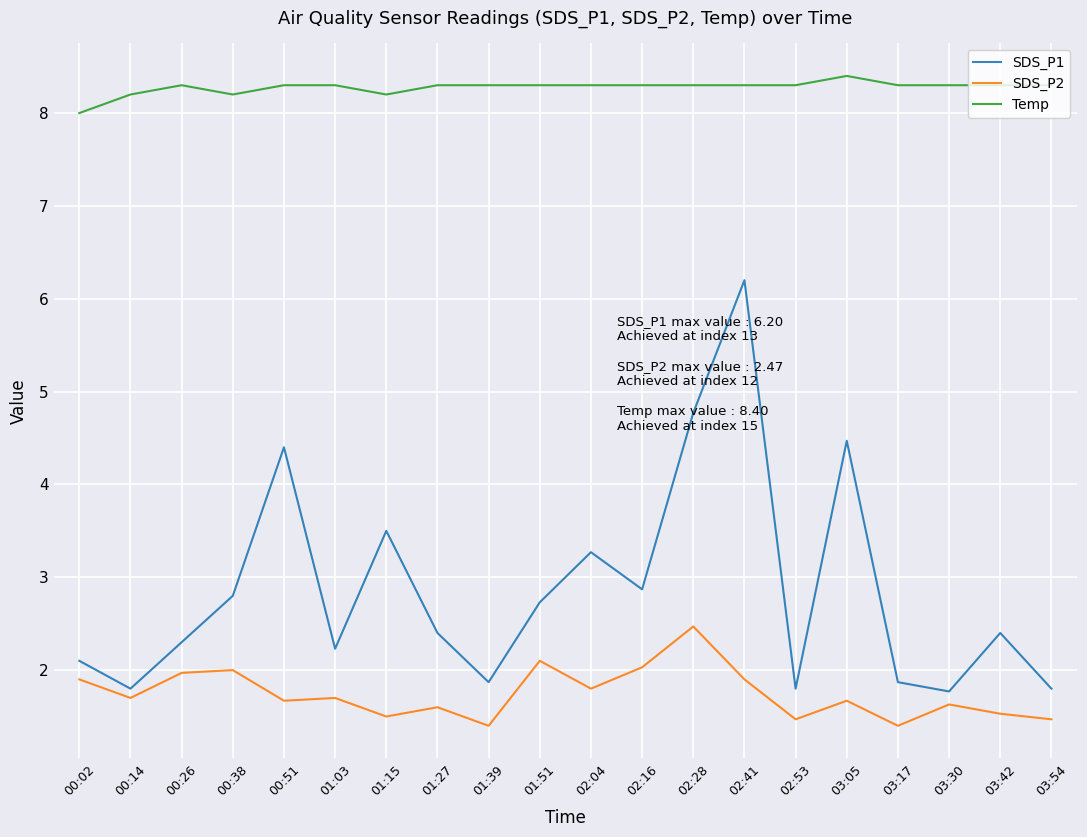

Is it true that SDS_P2 equals 2.5 at 02:53?

False